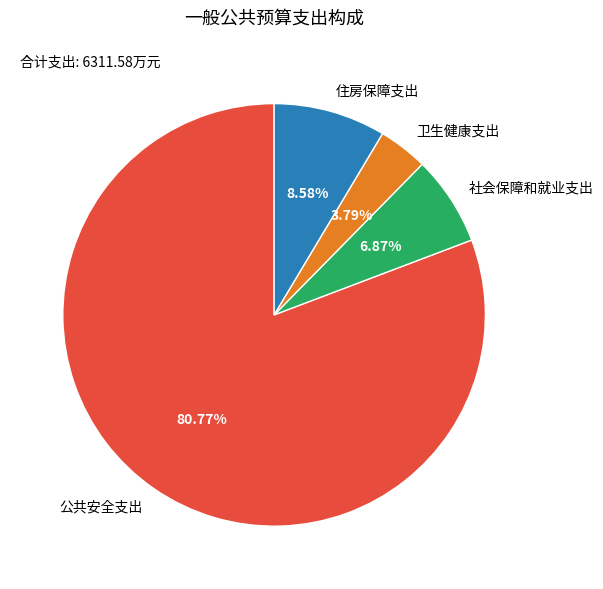

Is it true that 社会保障和就业支出 is 20% of the pie?

False